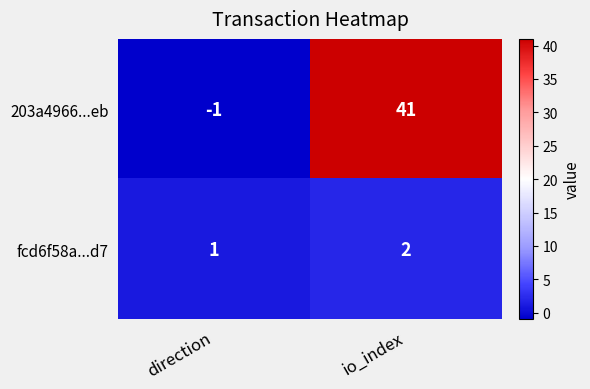

How many values in 203a4966...eb are above zero?

1